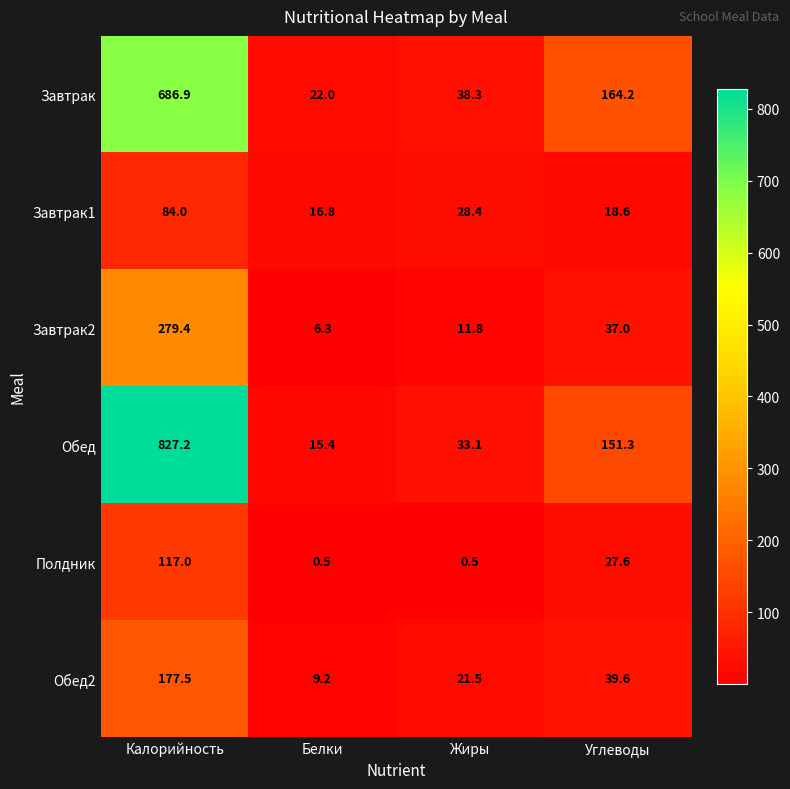

Reading left to right, what are all the values shown in this chart?

Завтрак: 686.9	22.0	38.3	164.2
Завтрак1: 84.0	16.8	28.4	18.6
Завтрак2: 279.4	6.3	11.8	37.0
Обед: 827.2	15.4	33.1	151.3
Полдник: 117.0	0.5	0.5	27.6
Обед2: 177.5	9.2	21.5	39.6